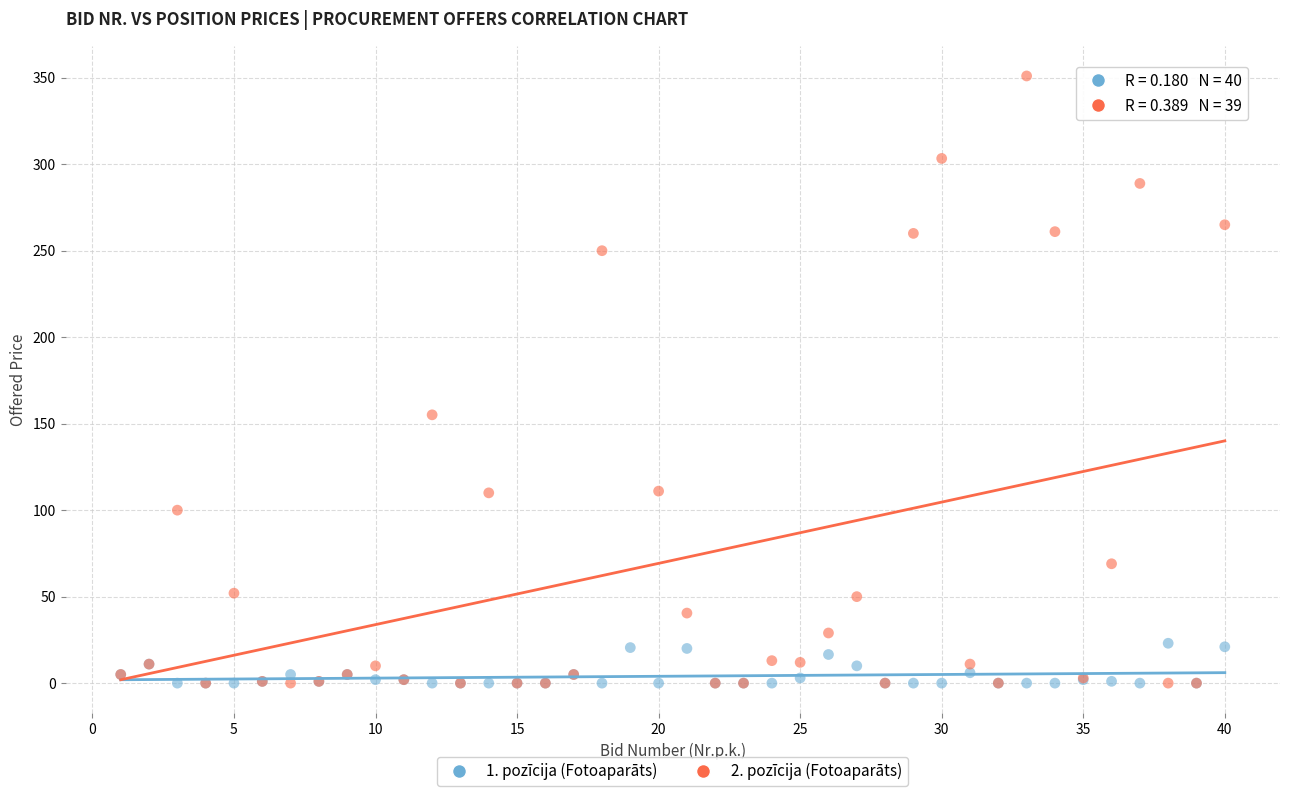

Which series reaches the maximum Y coordinate?

2. pozīcija (Fotoaparāts)